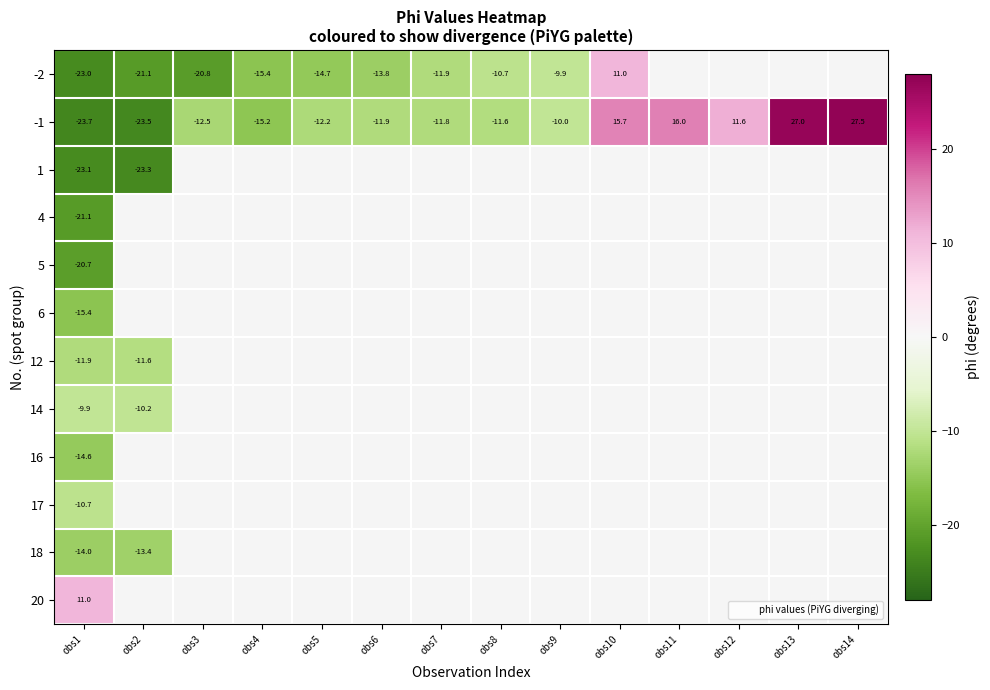

Is the value of -2 at obs6 greater than the value of 18 at obs2?

No